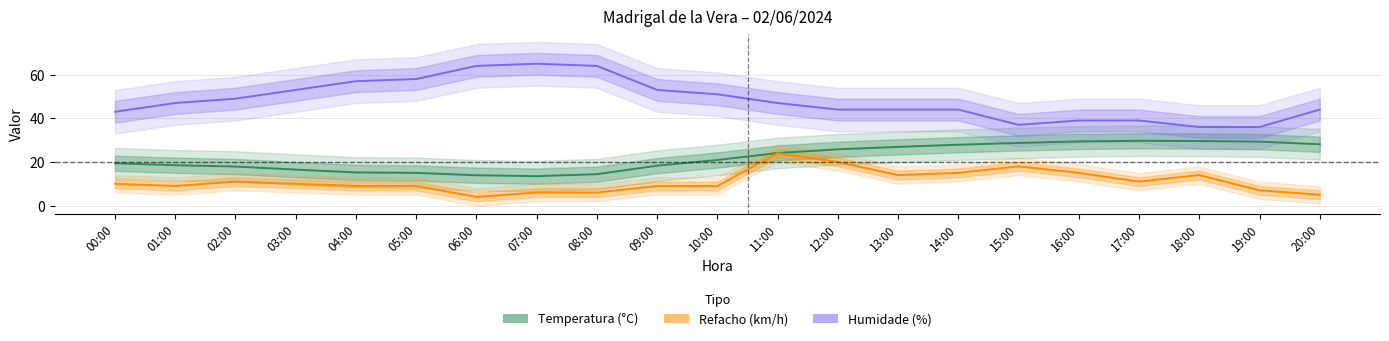

Reading left to right, list all the values displayed in this chart.

Temperatura: 19.4	18.5	17.9	16.5	15.2	15.0	13.9	13.5	14.4	18.3	20.9	24.1	25.8	26.9	27.9	28.7	29.4	29.7	29.6	29.3	28.1
Humidade: 43.0	47.0	49.0	53.0	57.0	58.0	64.0	65.0	64.0	53.0	51.0	47.0	44.0	44.0	44.0	37.0	39.0	39.0	36.0	36.0	44.0
Refacho: 10.0	9.0	11.0	10.0	9.0	9.0	4.0	6.0	6.0	9.0	9.0	24.0	20.0	14.0	15.0	18.0	15.0	11.0	14.0	7.0	5.0